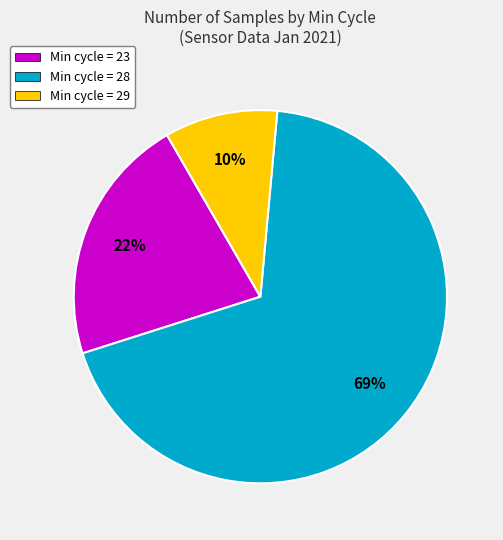

Which category has the smallest portion of the pie?

Min cycle = 29